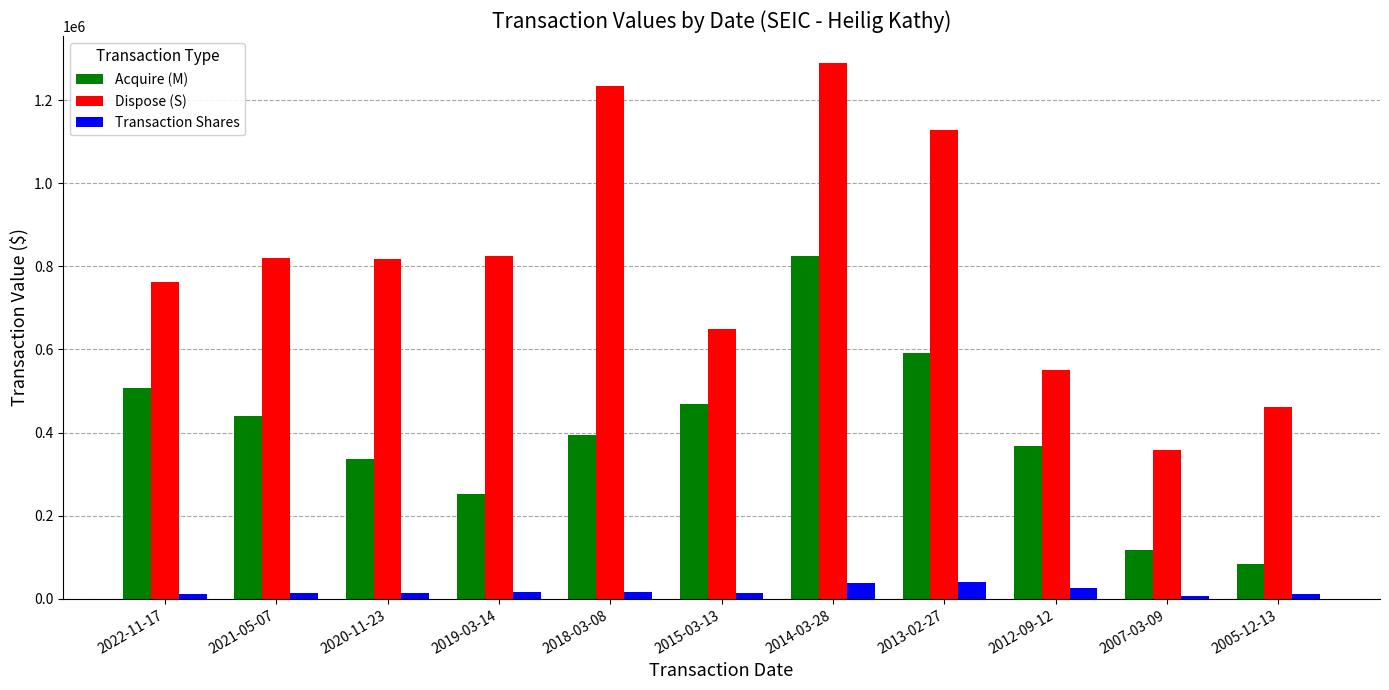

At which category is the sum across all series the highest?

2014-03-28